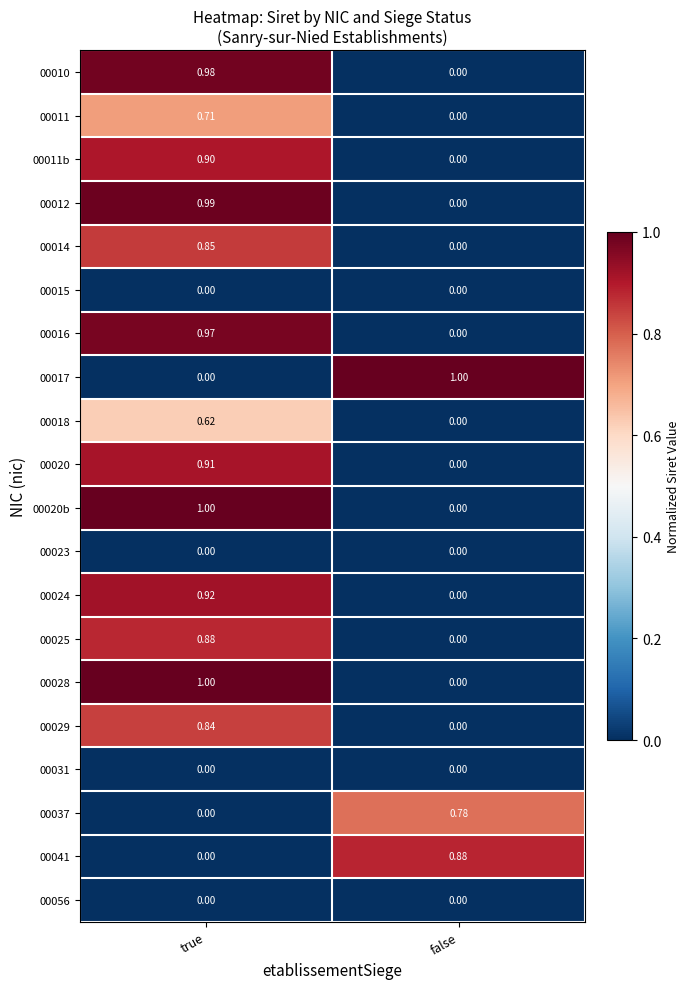

At which label is 00037 closest to 0?

true